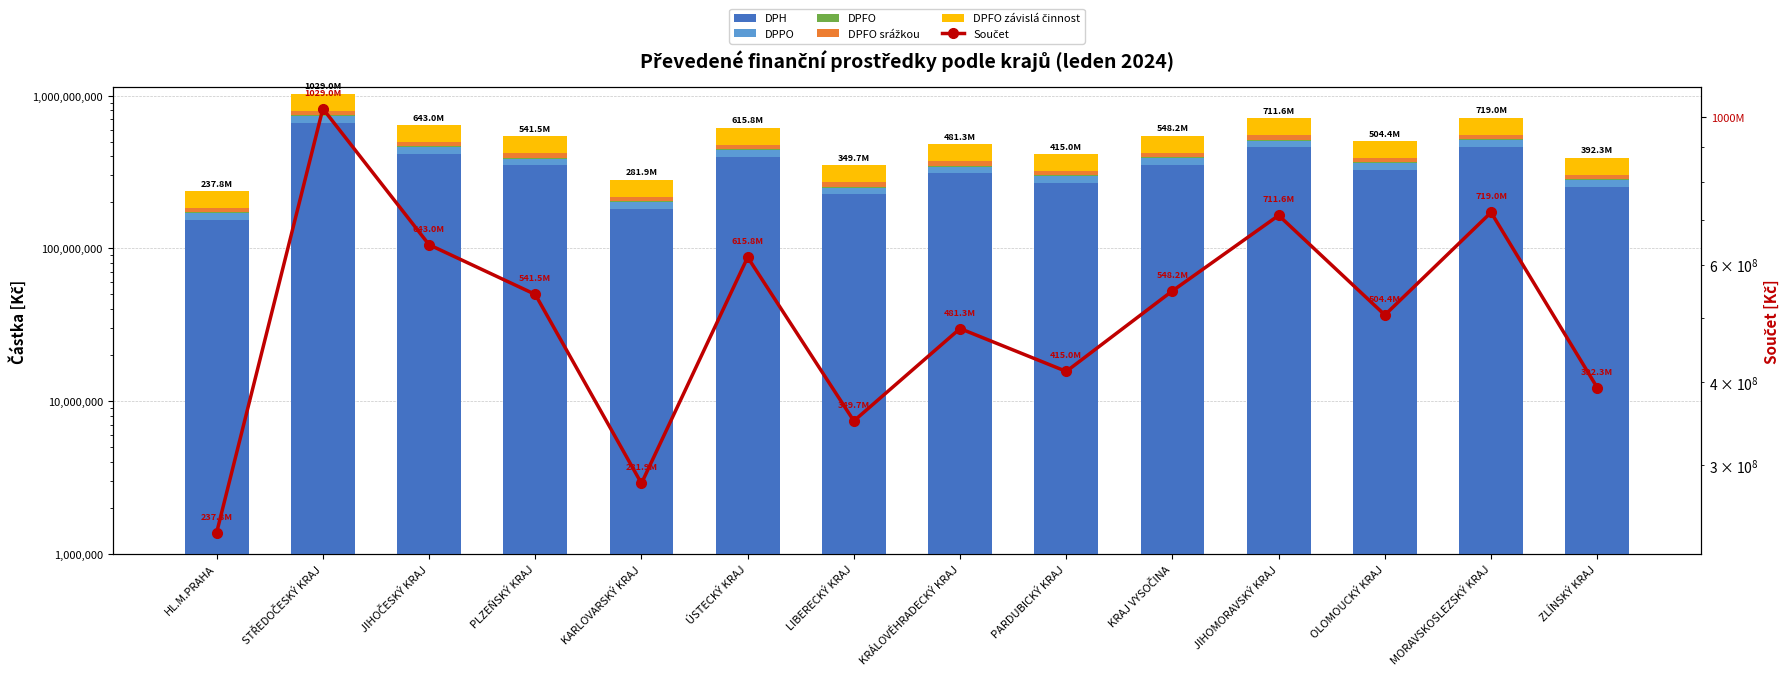

Reading left to right, transcribe all the data shown in this chart.

DPH: HL.M.PRAHA=153603219.0	STŘEDOČESKÝ KRAJ=664569256.8	JIHOČESKÝ KRAJ=415271672.9	PLZEŇSKÝ KRAJ=349728839.8	KARLOVARSKÝ KRAJ=182035468.8	ÚSTECKÝ KRAJ=397676038.3	LIBERECKÝ KRAJ=225854219.3	KRÁLOVÉHRADECKÝ KRAJ=310818450.1	PARDUBICKÝ KRAJ=268020220.3	KRAJ VYSOČINA=354064991.1	JIHOMORAVSKÝ KRAJ=459603626.7	OLOMOUCKÝ KRAJ=325749547.4	MORAVSKOSLEZSKÝ KRAJ=464335693.0	ZLÍNSKÝ KRAJ=253369293.4
DPPO: HL.M.PRAHA=16145514.9	STŘEDOČESKÝ KRAJ=69854088.6	JIHOČESKÝ KRAJ=43649964.2	PLZEŇSKÝ KRAJ=36760637.2	KARLOVARSKÝ KRAJ=19134080.7	ÚSTECKÝ KRAJ=41800454.8	LIBERECKÝ KRAJ=23739949.6	KRÁLOVÉHRADECKÝ KRAJ=32670695.1	PARDUBICKÝ KRAJ=28172095.0	KRAJ VYSOČINA=37216418.0	JIHOMORAVSKÝ KRAJ=48309776.8	OLOMOUCKÝ KRAJ=34240130.0	MORAVSKOSLEZSKÝ KRAJ=48807172.9	ZLÍNSKÝ KRAJ=26632109.3
DPFO: HL.M.PRAHA=2602730.2	STŘEDOČESKÝ KRAJ=11260795.9	JIHOČESKÝ KRAJ=7036572.2	PLZEŇSKÝ KRAJ=5925981.4	KARLOVARSKÝ KRAJ=3084500.6	ÚSTECKÝ KRAJ=6738422.9	LIBERECKÝ KRAJ=3826987.5	KRÁLOVÉHRADECKÝ KRAJ=5266664.2	PARDUBICKÝ KRAJ=4541469.5	KRAJ VYSOČINA=5999455.3	JIHOMORAVSKÝ KRAJ=7787755.1	OLOMOUCKÝ KRAJ=5519664.2	MORAVSKOSLEZSKÝ KRAJ=7867937.6	ZLÍNSKÝ KRAJ=4293216.8
DPFO srážkou: HL.M.PRAHA=11470891.4	STŘEDOČESKÝ KRAJ=49629179.8	JIHOČESKÝ KRAJ=31011956.0	PLZEŇSKÝ KRAJ=26117301.2	KARLOVARSKÝ KRAJ=13594175.4	ÚSTECKÝ KRAJ=29697936.6	LIBERECKÝ KRAJ=16866503.4	KRÁLOVÉHRADECKÝ KRAJ=23211523.2	PARDUBICKÝ KRAJ=20015406.3	KRAJ VYSOČINA=26441119.5	JIHOMORAVSKÝ KRAJ=34322609.4	OLOMOUCKÝ KRAJ=24326558.4	MORAVSKOSLEZSKÝ KRAJ=34675994.1	ZLÍNSKÝ KRAJ=18921293.9
DPFO závislá činnost: HL.M.PRAHA=54016167.3	STŘEDOČESKÝ KRAJ=233702681.2	JIHOČESKÝ KRAJ=146034596.7	PLZEŇSKÝ KRAJ=122985778.7	KARLOVARSKÝ KRAJ=64014663.2	ÚSTECKÝ KRAJ=139846909.0	LIBERECKÝ KRAJ=79423981.9	KRÁLOVÉHRADECKÝ KRAJ=109302536.1	PARDUBICKÝ KRAJ=94252094.1	KRAJ VYSOČINA=124510631.4	JIHOMORAVSKÝ KRAJ=161624388.7	OLOMOUCKÝ KRAJ=114553211.5	MORAVSKOSLEZSKÝ KRAJ=163288468.9	ZLÍNSKÝ KRAJ=89099943.5
Součet: HL.M.PRAHA=237838522.9	STŘEDOČESKÝ KRAJ=1029016002.3	JIHOČESKÝ KRAJ=643004761.8	PLZEŇSKÝ KRAJ=541518538.4	KARLOVARSKÝ KRAJ=281862888.6	ÚSTECKÝ KRAJ=615759761.5	LIBERECKÝ KRAJ=349711641.7	KRÁLOVÉHRADECKÝ KRAJ=481269868.8	PARDUBICKÝ KRAJ=415001285.2	KRAJ VYSOČINA=548232615.4	JIHOMORAVSKÝ KRAJ=711648156.8	OLOMOUCKÝ KRAJ=504389111.6	MORAVSKOSLEZSKÝ KRAJ=718975266.6	ZLÍNSKÝ KRAJ=392315856.9